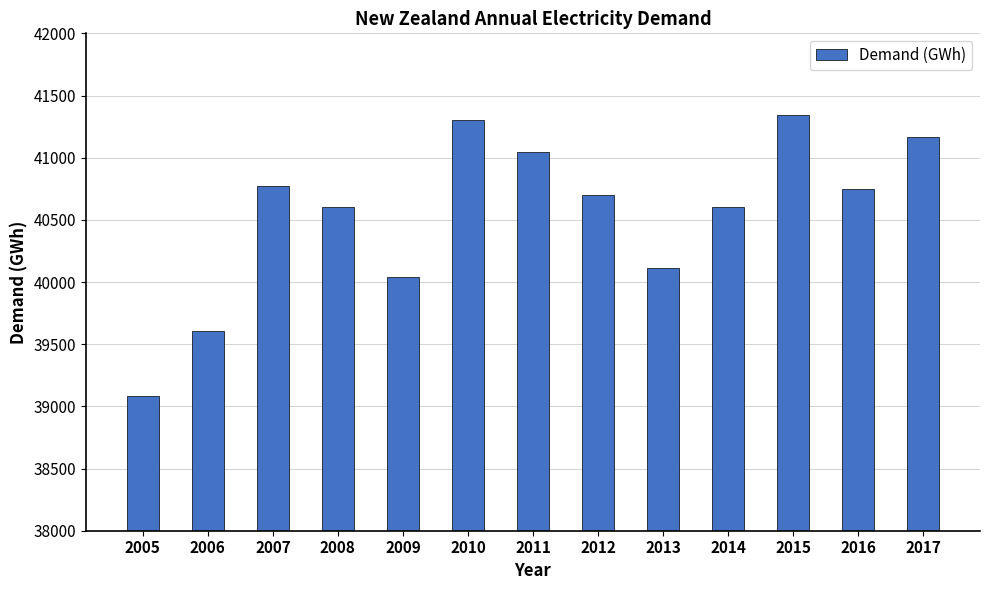

What is the difference between the maximum and minimum values?

2262.0